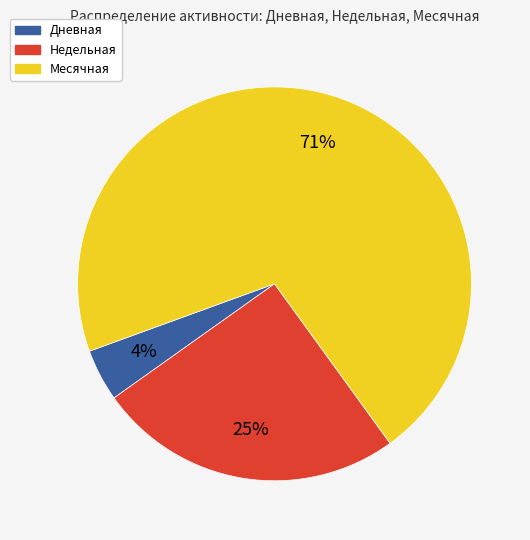

Is it true that Месячная is 62% of the pie?

False